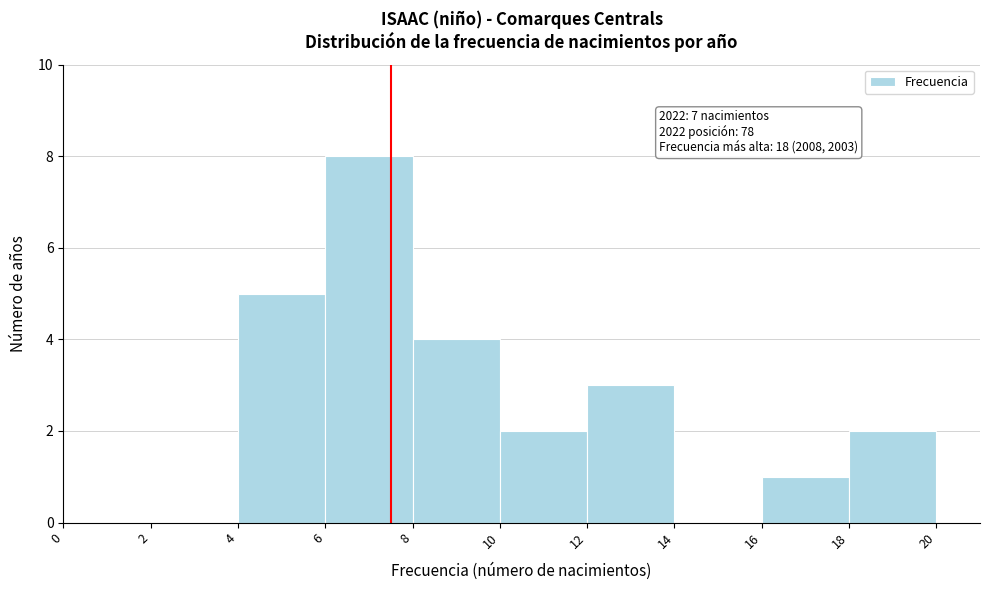

Over which range of the x-axis is the bar tallest?

6 to 8